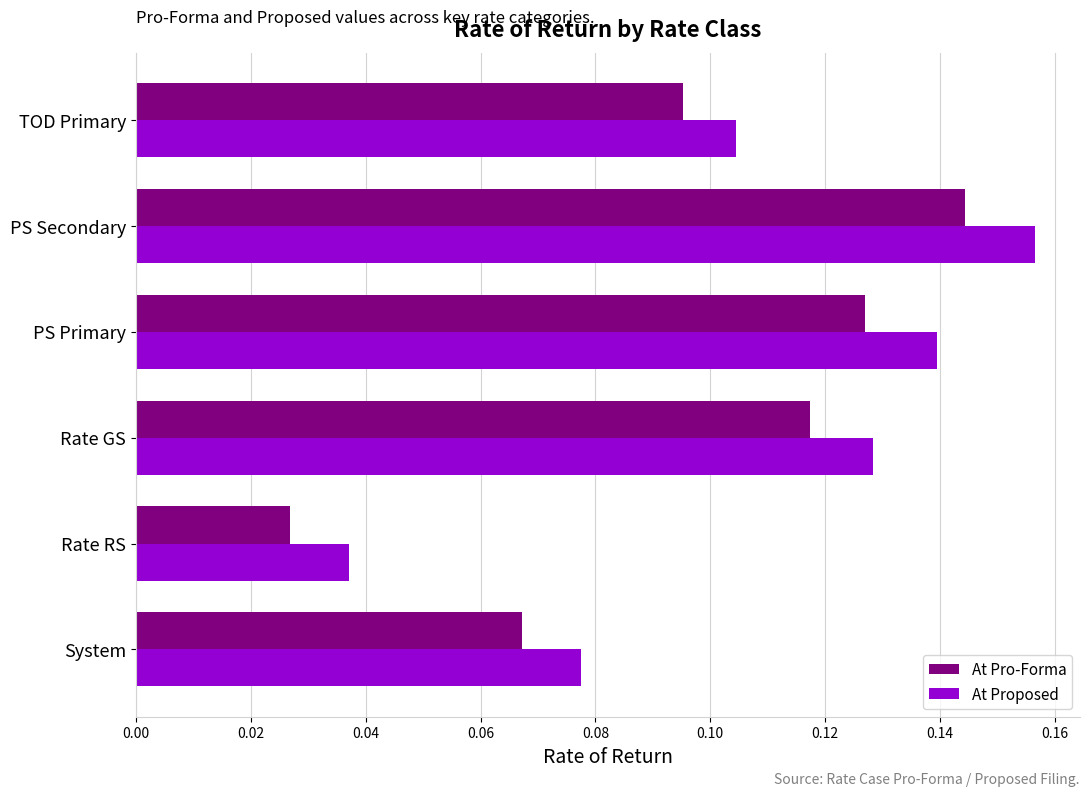

At which category is the sum across all series the highest?

PS Secondary